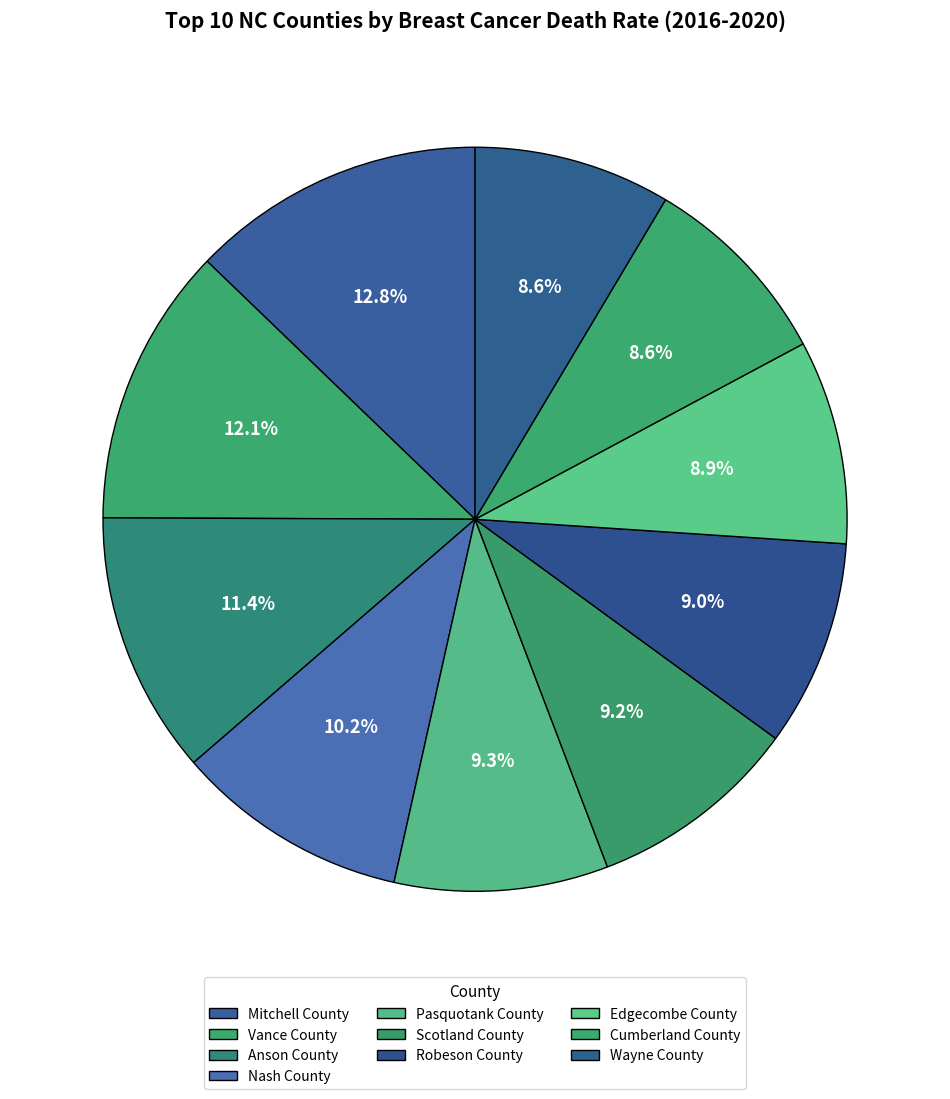

What percentage is the Cumberland County slice, to the nearest percent?

9%